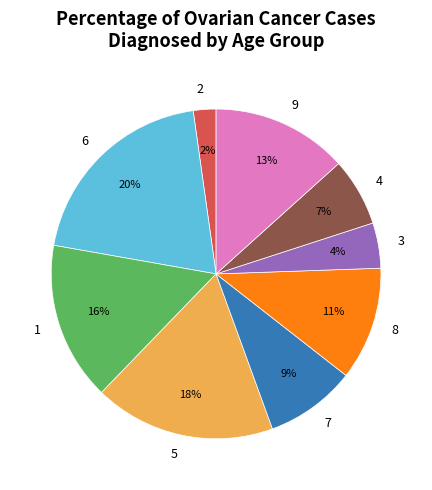

Rank the categories by value from lowest to highest.

2, 3, 4, 7, 8, 9, 1, 5, 6